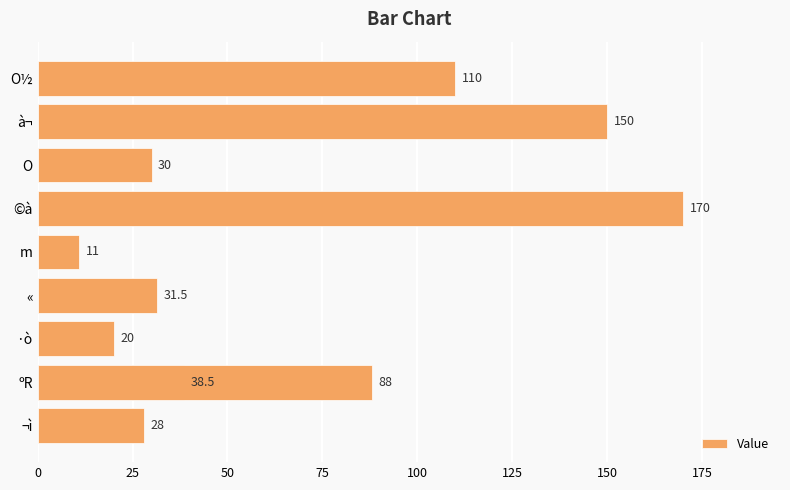

What is the minimum value shown in the chart?

11.0